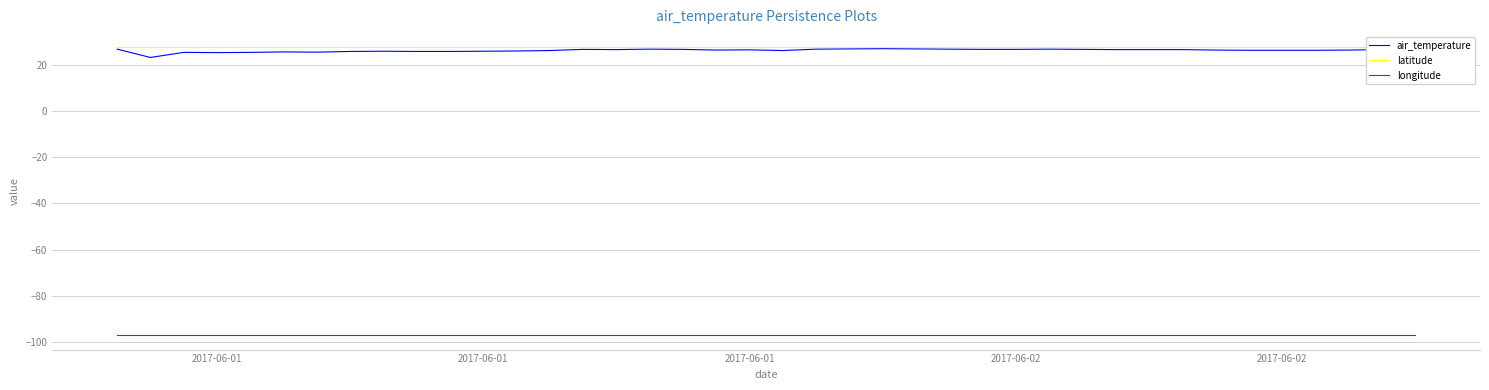

Is this an area chart (filled region under the line)?

No